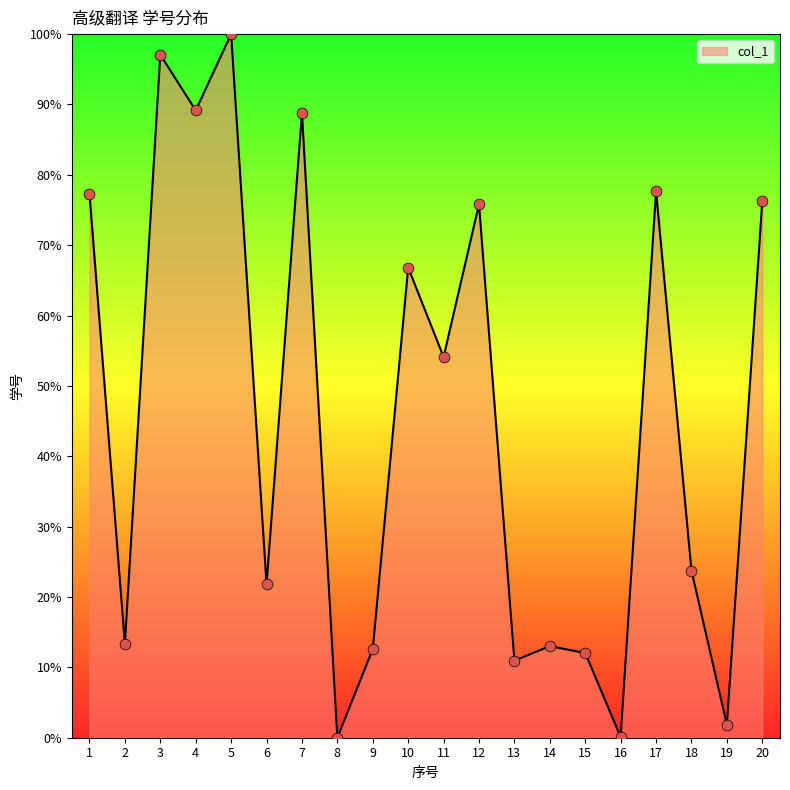

Which has a higher value, 2 or 5?

5